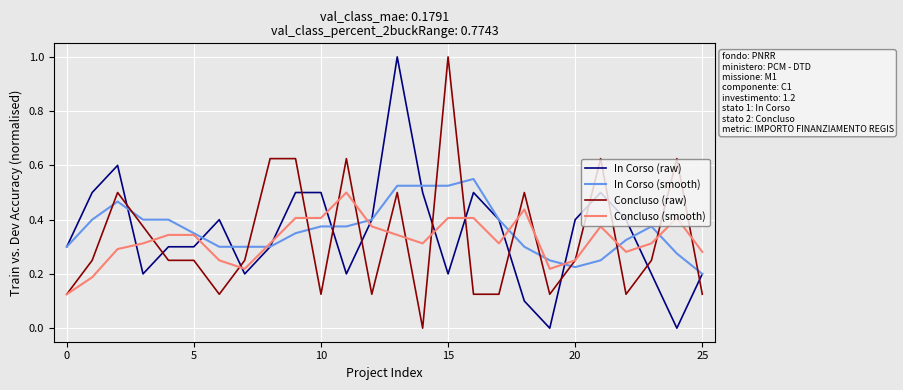

Count the Concluso (smooth) values in the range 0 to 1.

26